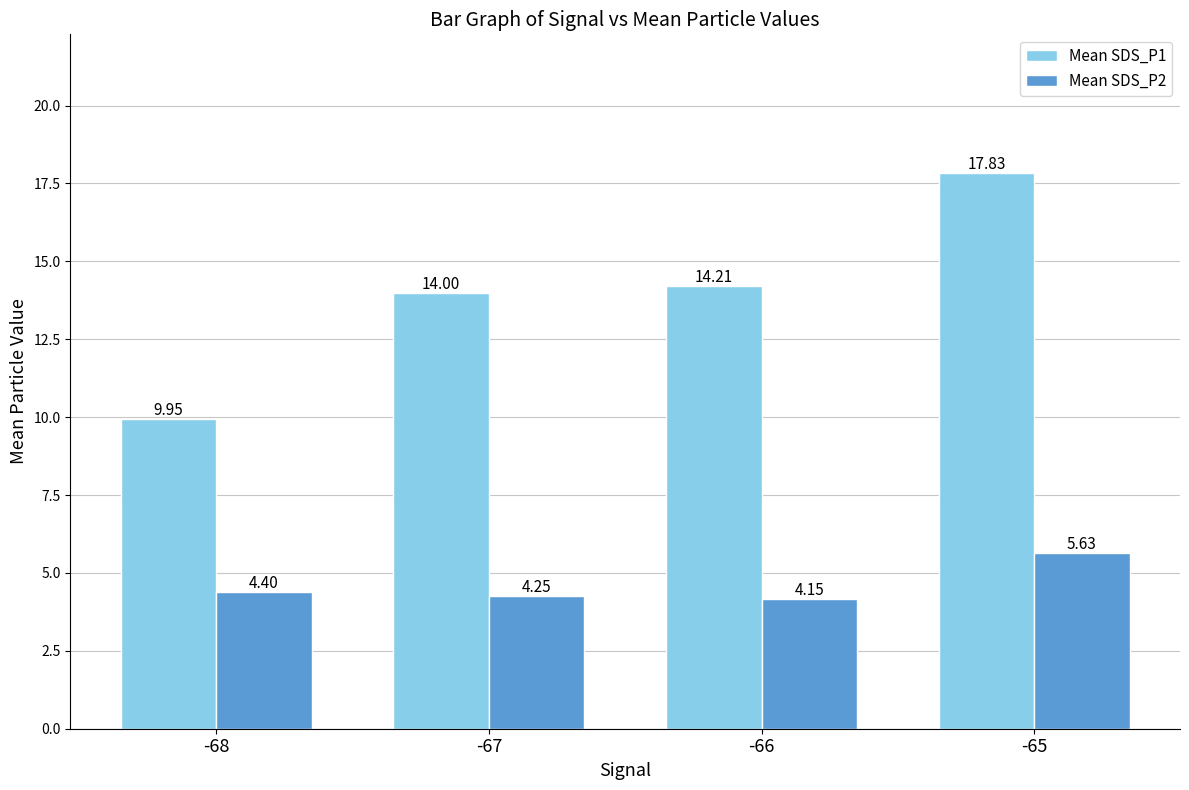

Is it true that Mean SDS_P1 equals 5.8 at -68?

False